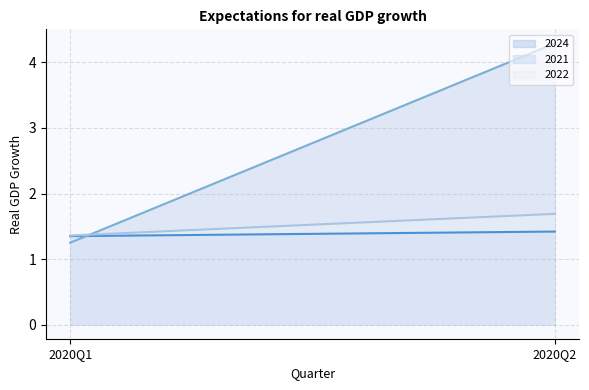

Reading left to right, what are all the values shown in this chart?

2021: 1.2	4.3
2022: 1.4	1.7
2024: 1.4	1.4